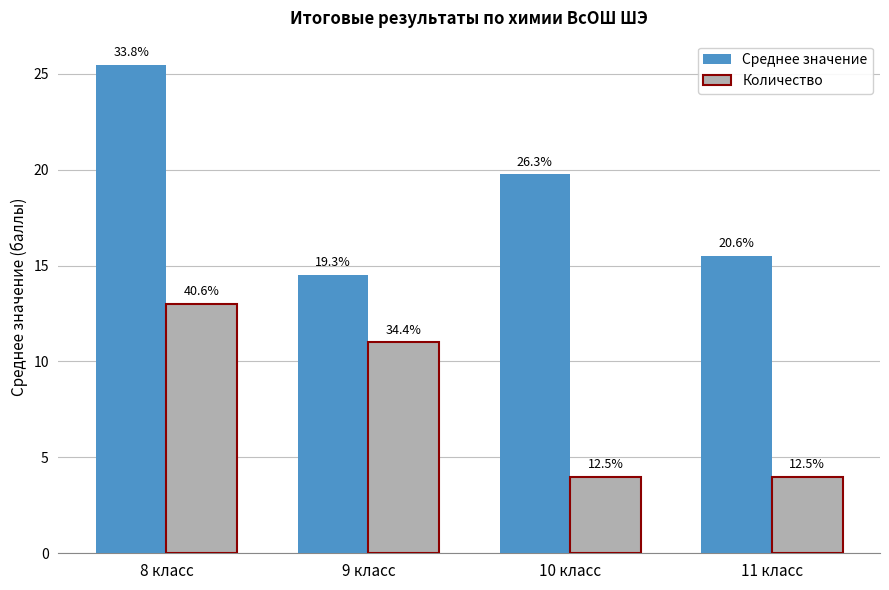

Where is Среднее значение nearest to the value 19?

10 класс